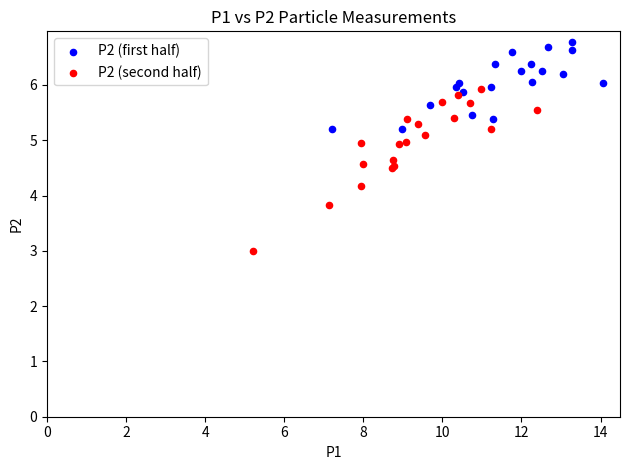

Which series has the widest spread of Y values?

P2 (second half)